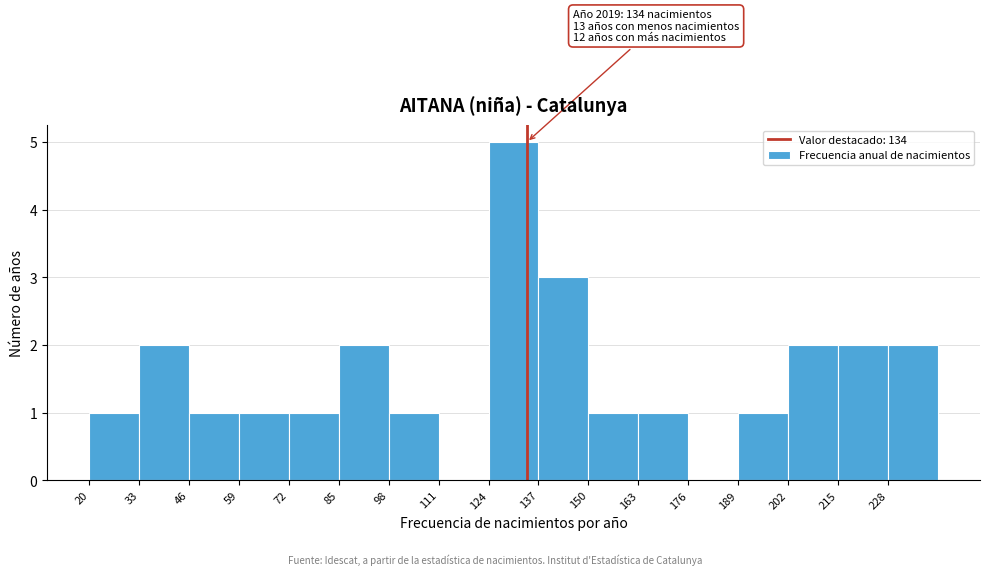

Over which range of the x-axis is the bar tallest?

124 to 137